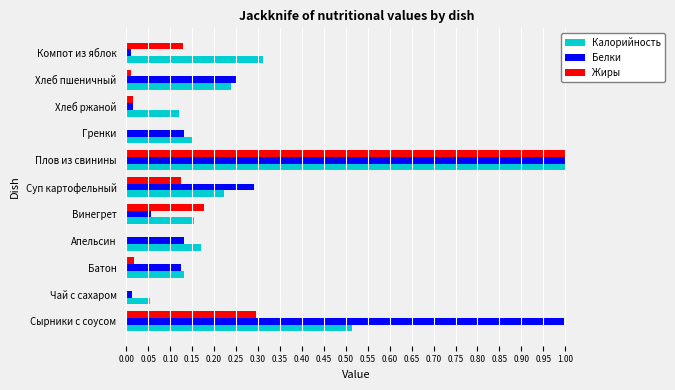

What is the total value across all series at Сырники с соусом?

1.8